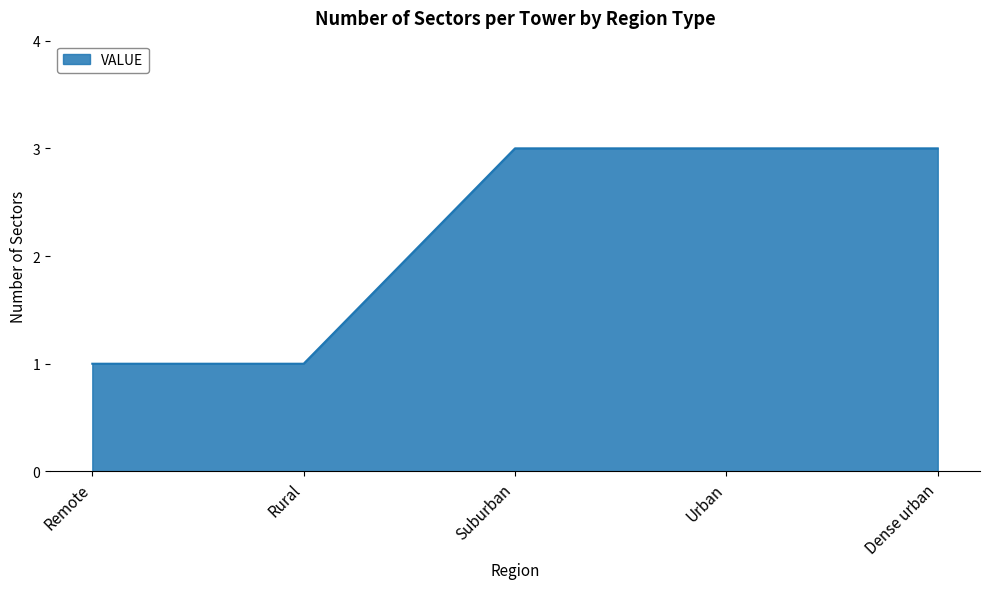

How many distinct data groups are displayed?

1